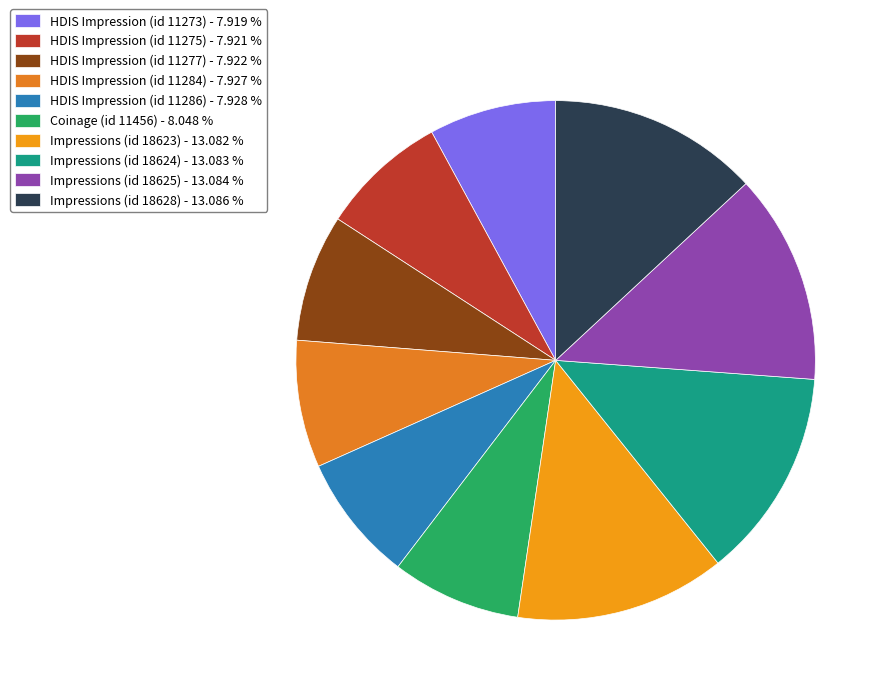

The Impressions (id 18624) slice represents 13% of the pie. True or false?

True